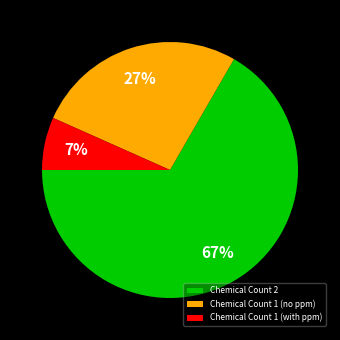

How many slices are in this pie chart?

3